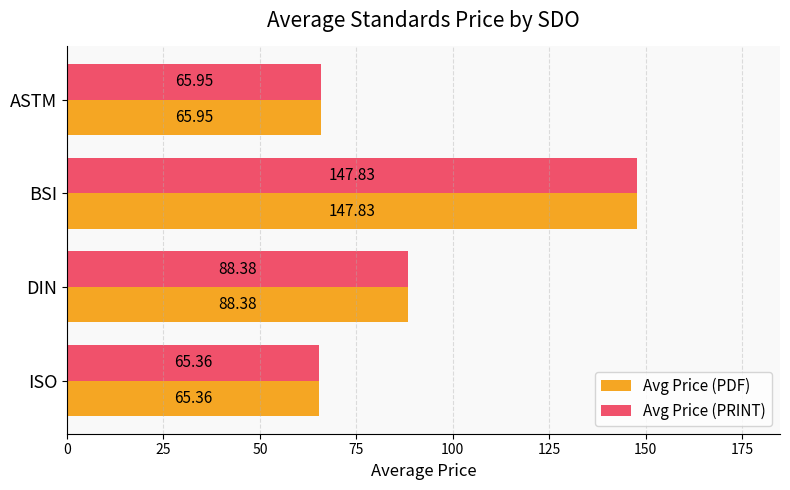

What is the sum of all Avg Price (PDF) values?

367.5